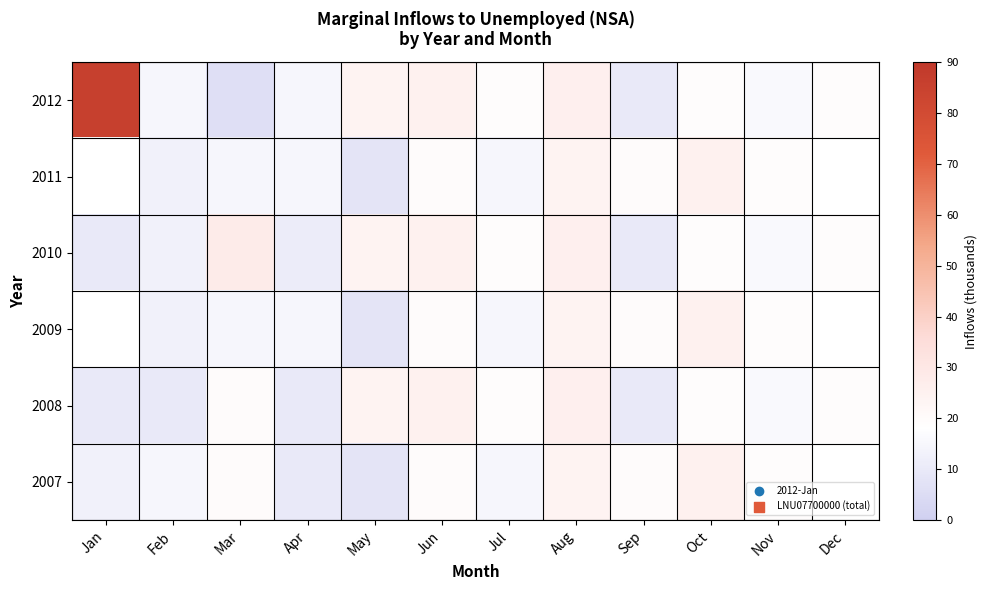

Which series has the largest total across all categories?

2012